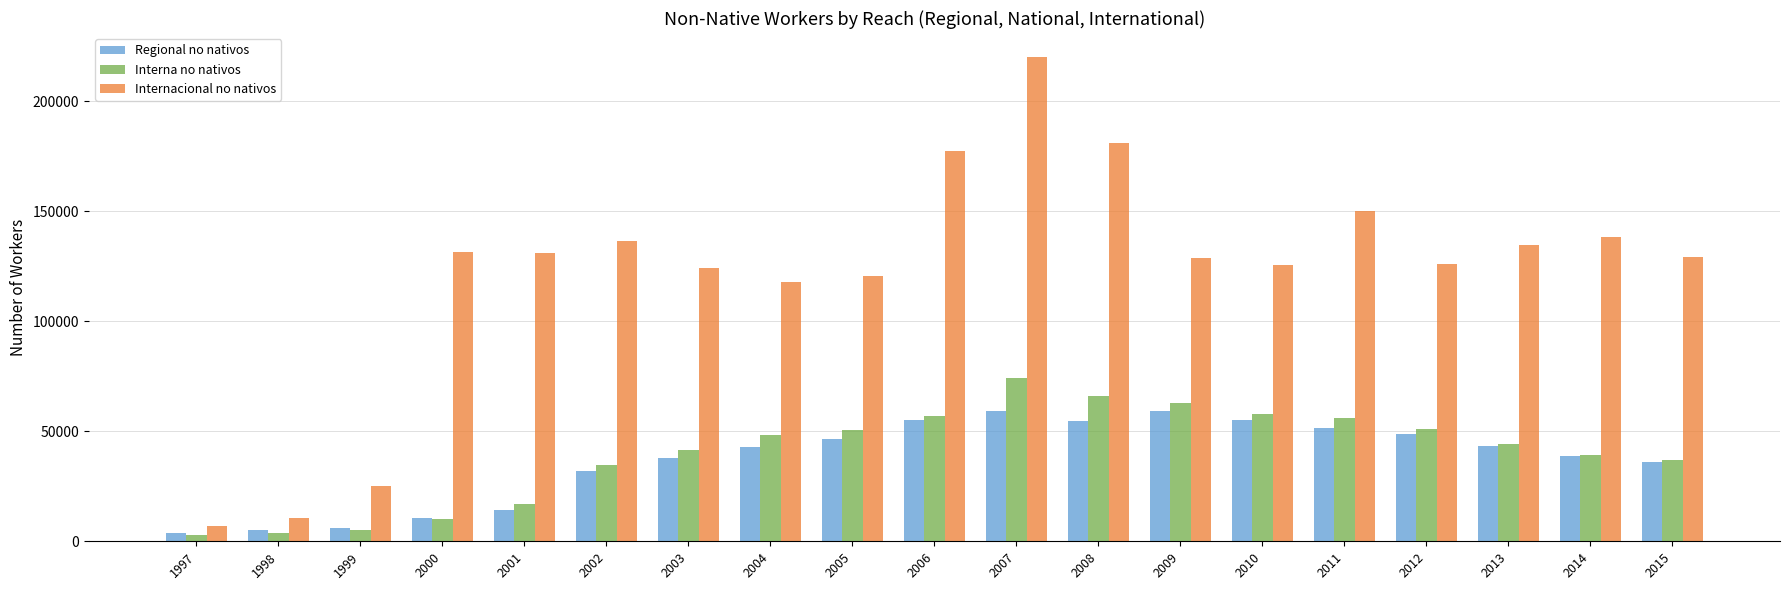

What is the value of the Internacional no nativos bar at the 14th from the left?

125581